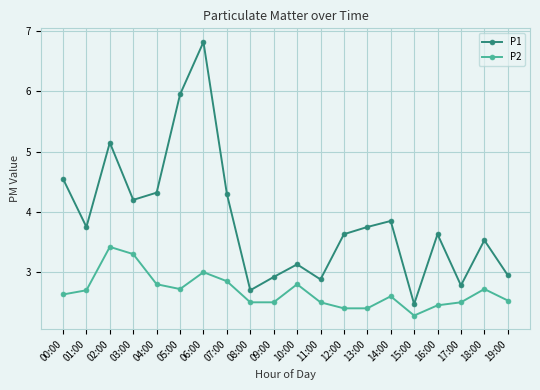

Which series has the widest spread of values?

P1